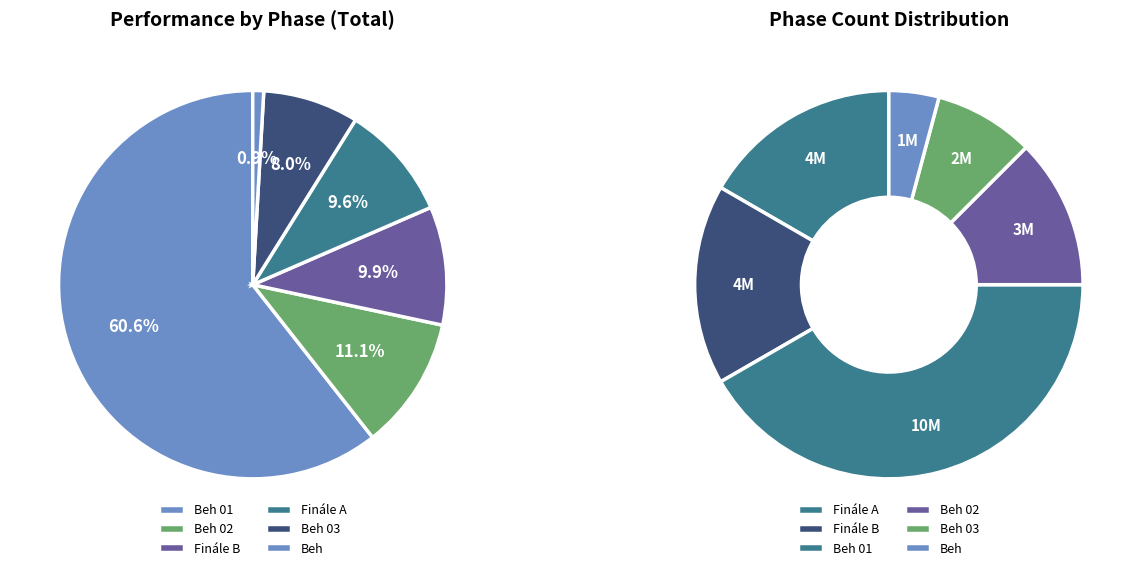

How much of the chart is everything except Beh?

99.1%